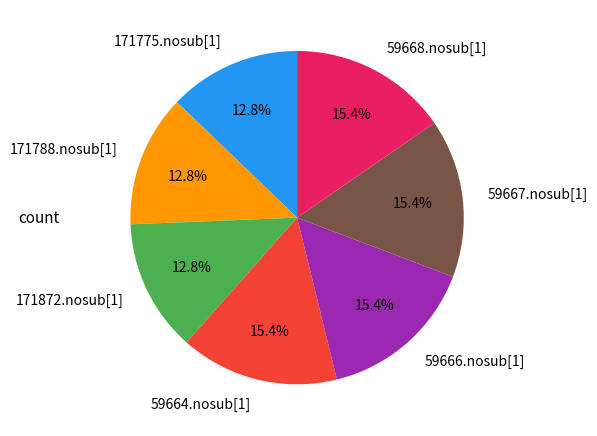

Is the sum of 59666.nosub[1] and 171788.nosub[1] greater than half?

No